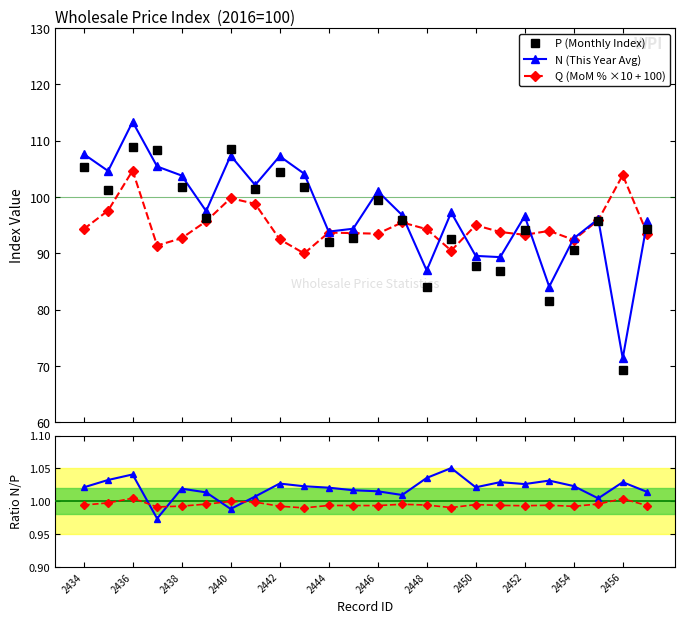

What is the value of the N (This Year Avg) point at the 7th from the left?

107.4